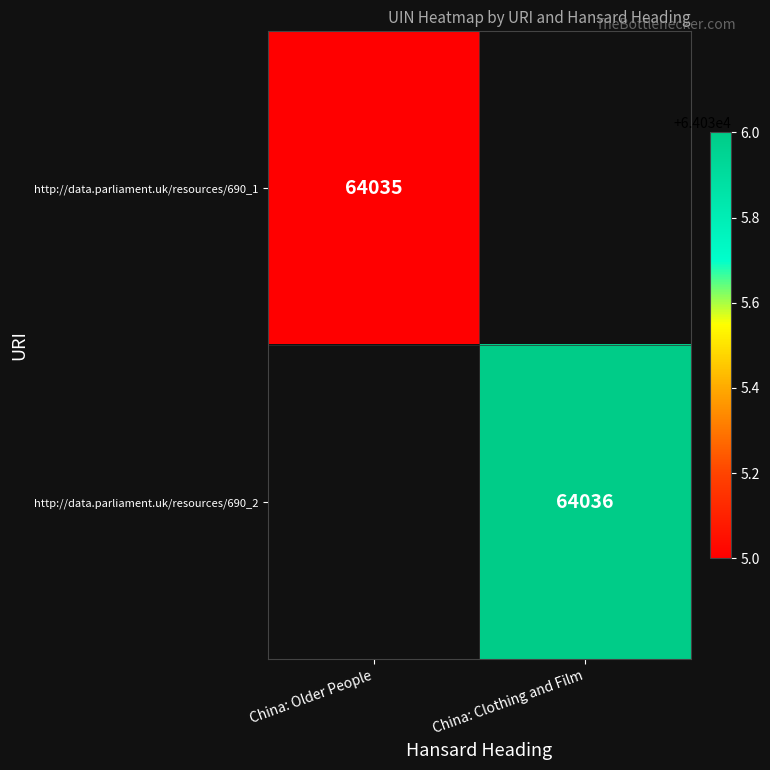

The value of http://data.parliament.uk/resources/690_1 at China: Older People is 98137. True or false?

False